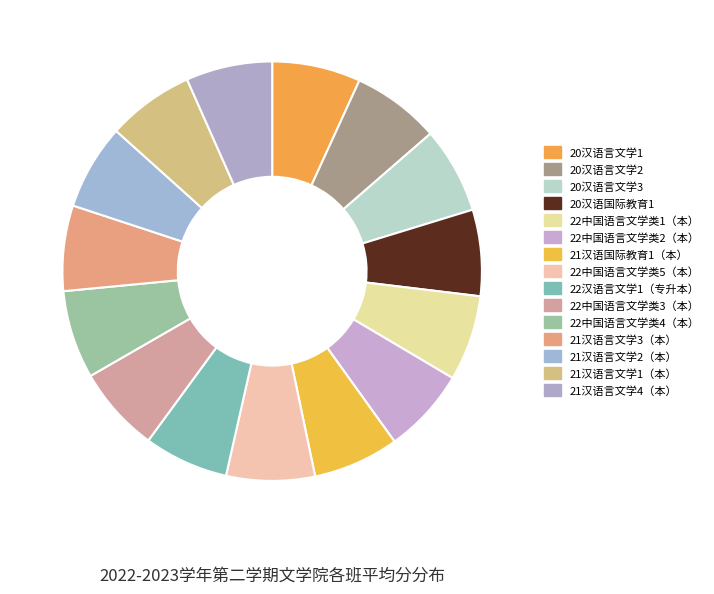

How many segments does this pie chart have?

15